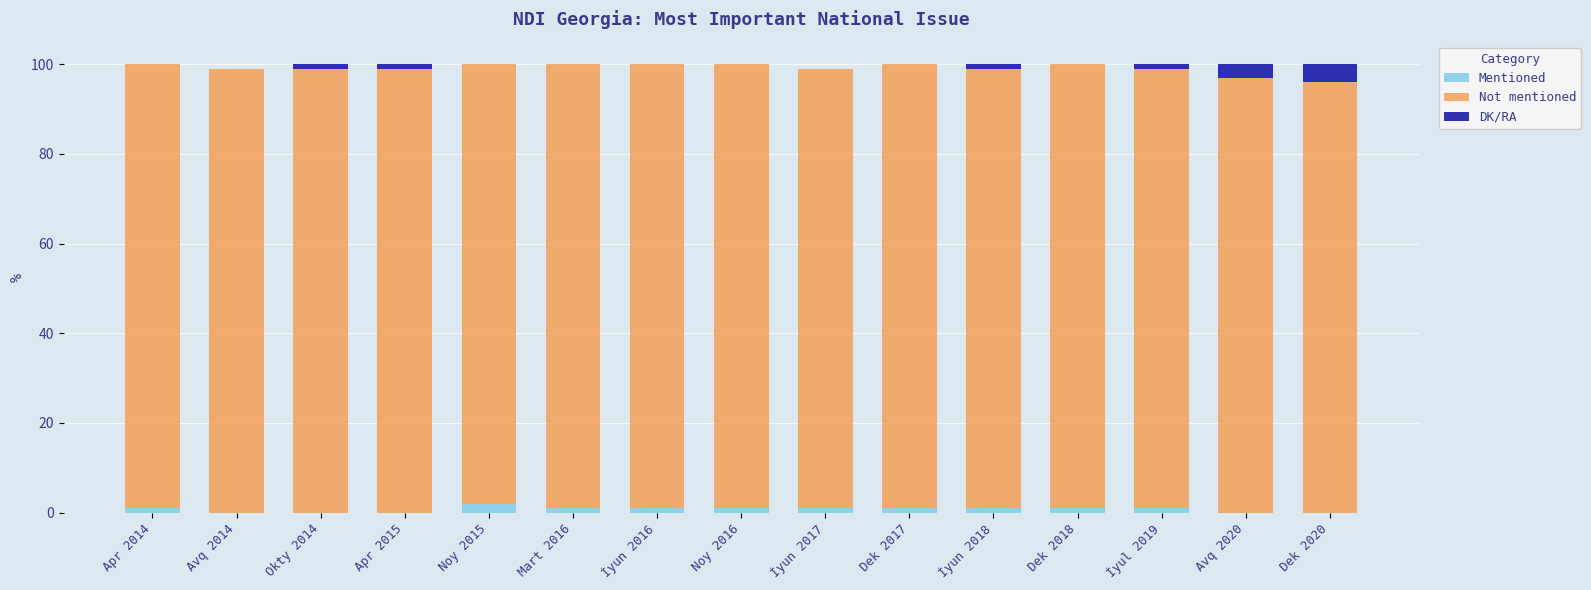

Between Apr 2015 and Noy 2015, which is larger?

Noy 2015